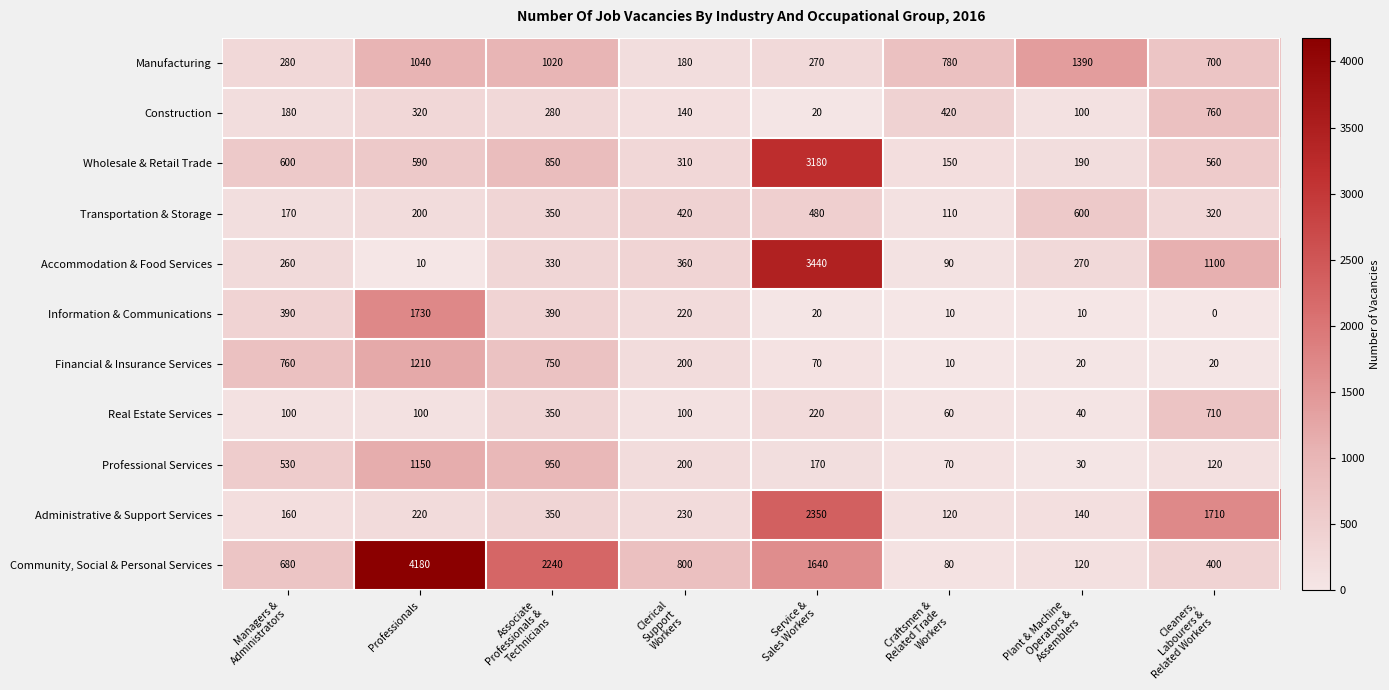

What is the difference between the maximum and minimum values in the Professional Services series?

1120